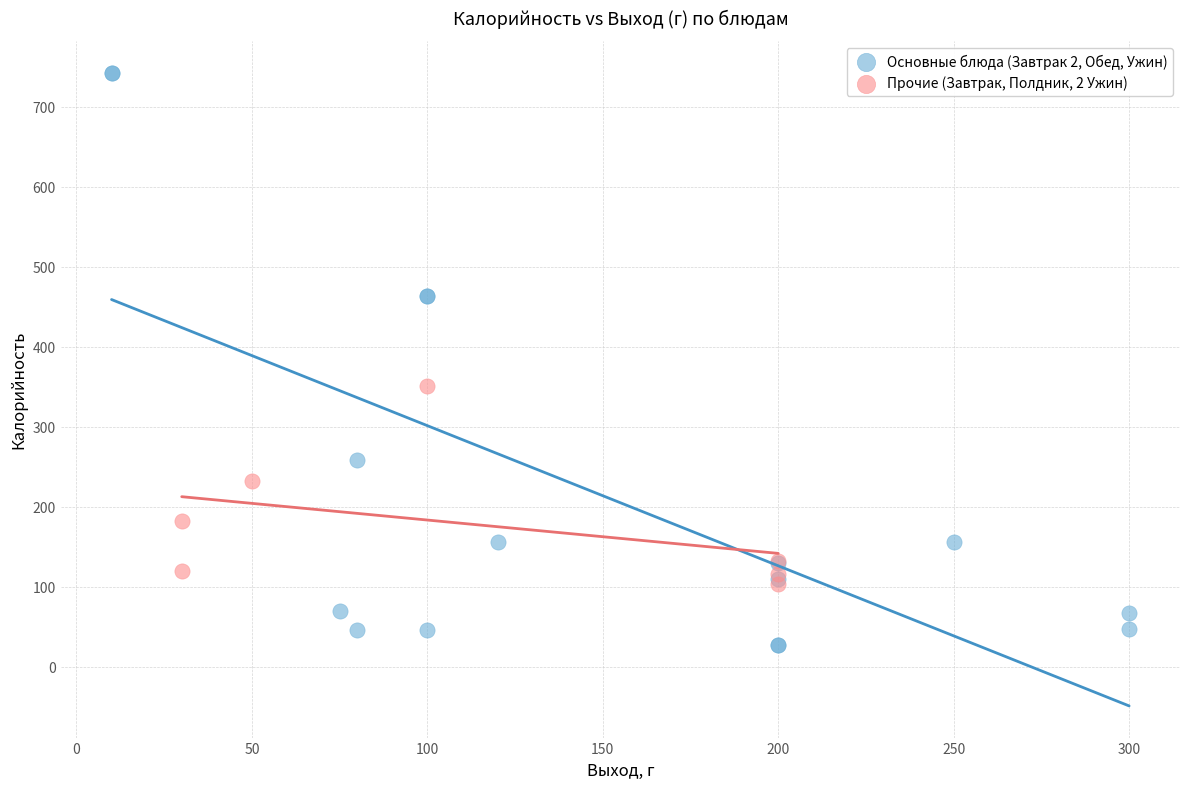

Which series has the widest spread of Y values?

Основные блюда (Завтрак 2, Обед, Ужин)